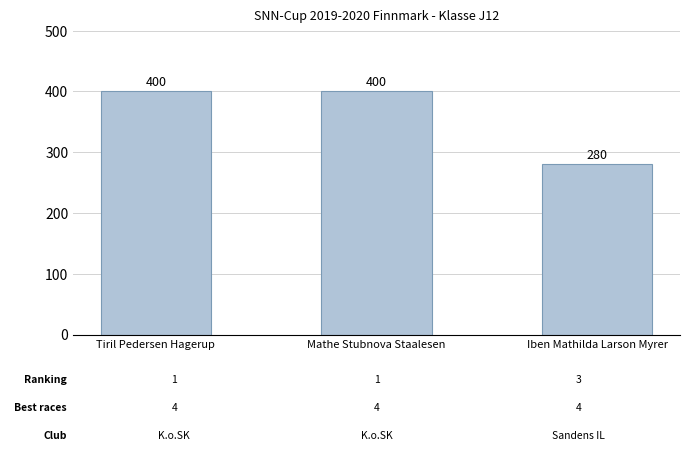

What is the maximum value shown in the chart?

400